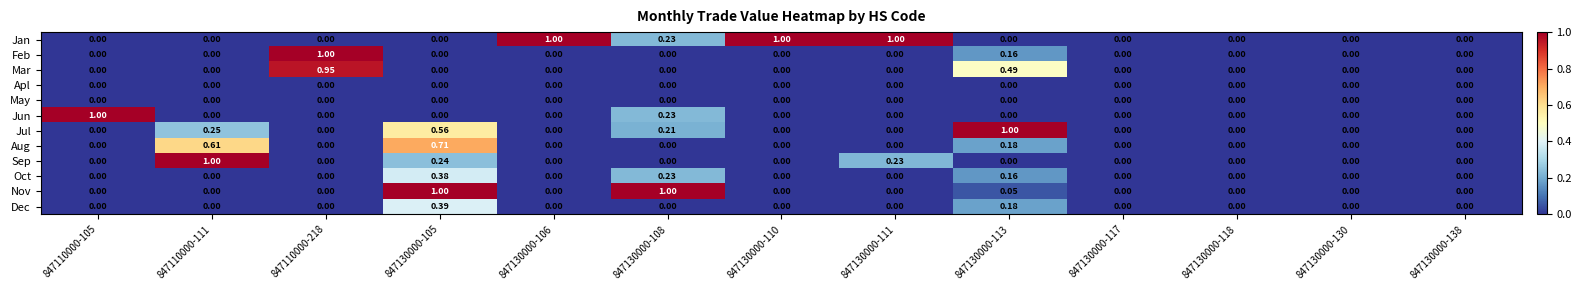

Between 847130000-105 and 847130000-138, which series saw the biggest shift?

Nov